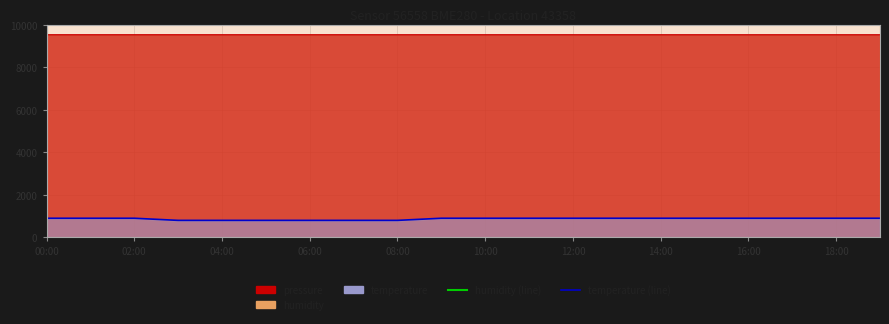

Does the chart display data point markers on the line(s)?

No